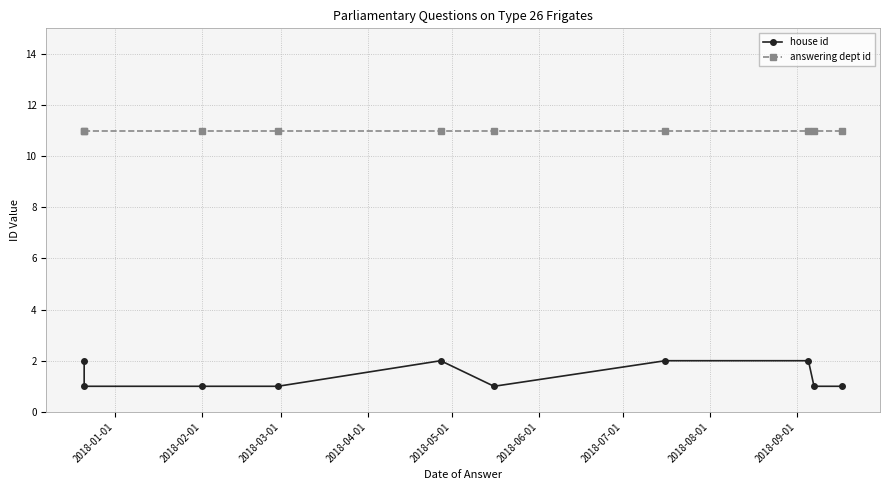

Which series has the largest range (max minus min)?

house id